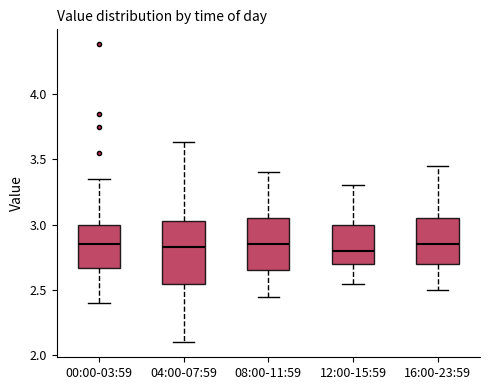

Comparing the boxes themselves (not the whiskers), which one is the tallest?

04:00-07:59